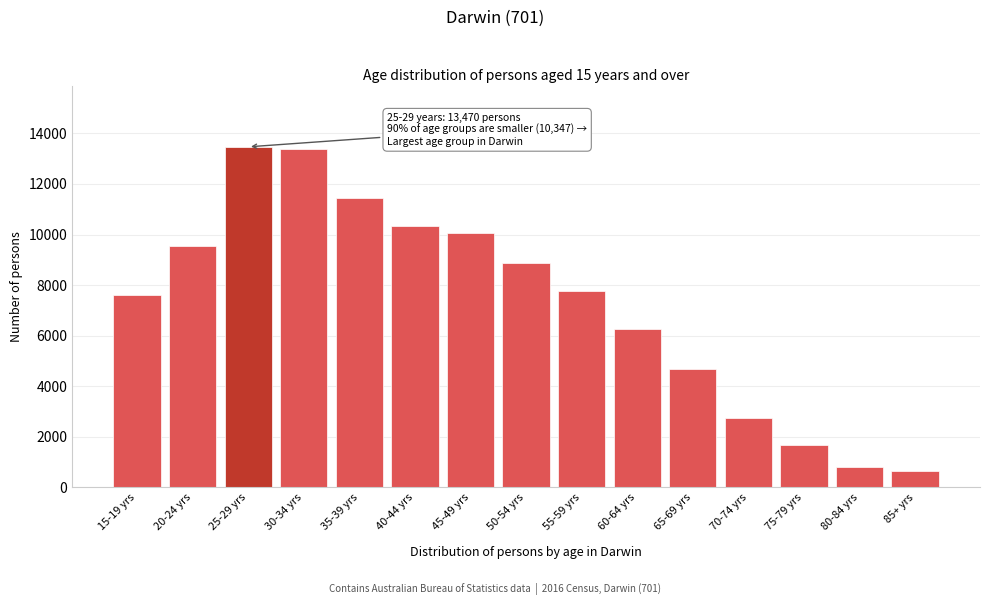

Reading left to right, list all the values displayed in this chart.

15-19 yrs=7600	20-24 yrs=9555	25-29 yrs=13470	30-34 yrs=13388	35-39 yrs=11436	40-44 yrs=10347	45-49 yrs=10063	50-54 yrs=8886	55-59 yrs=7777	60-64 yrs=6266	65-69 yrs=4674	70-74 yrs=2740	75-79 yrs=1660	80-84 yrs=805	85+ yrs=626